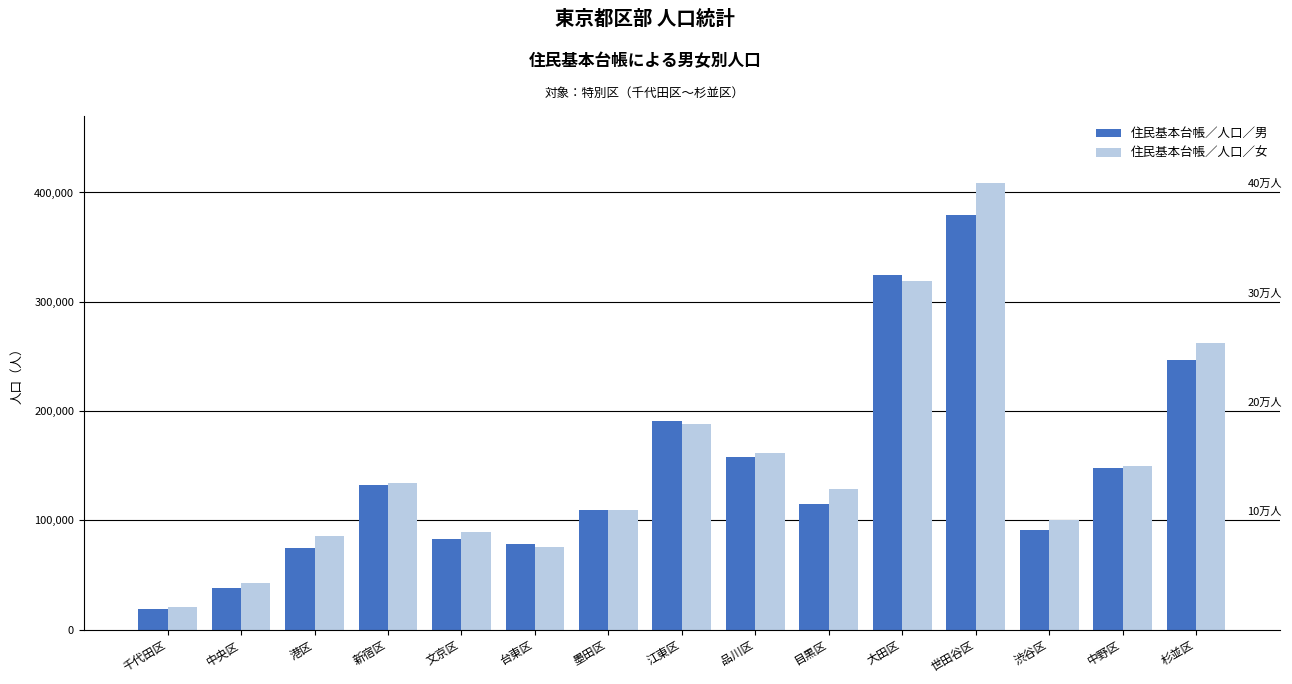

Between 江東区 and 品川区, which series saw the biggest shift?

住民基本台帳／人口／男